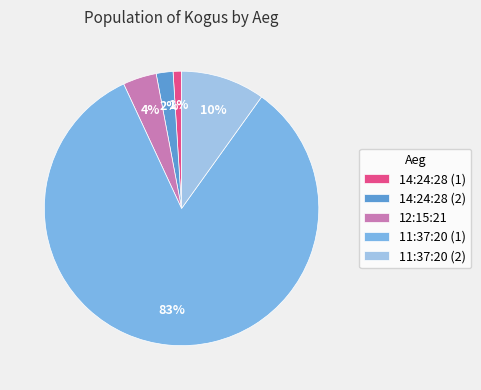

Is the sum of 11:37:20 (1) and 14:24:28 (1) greater than half?

Yes